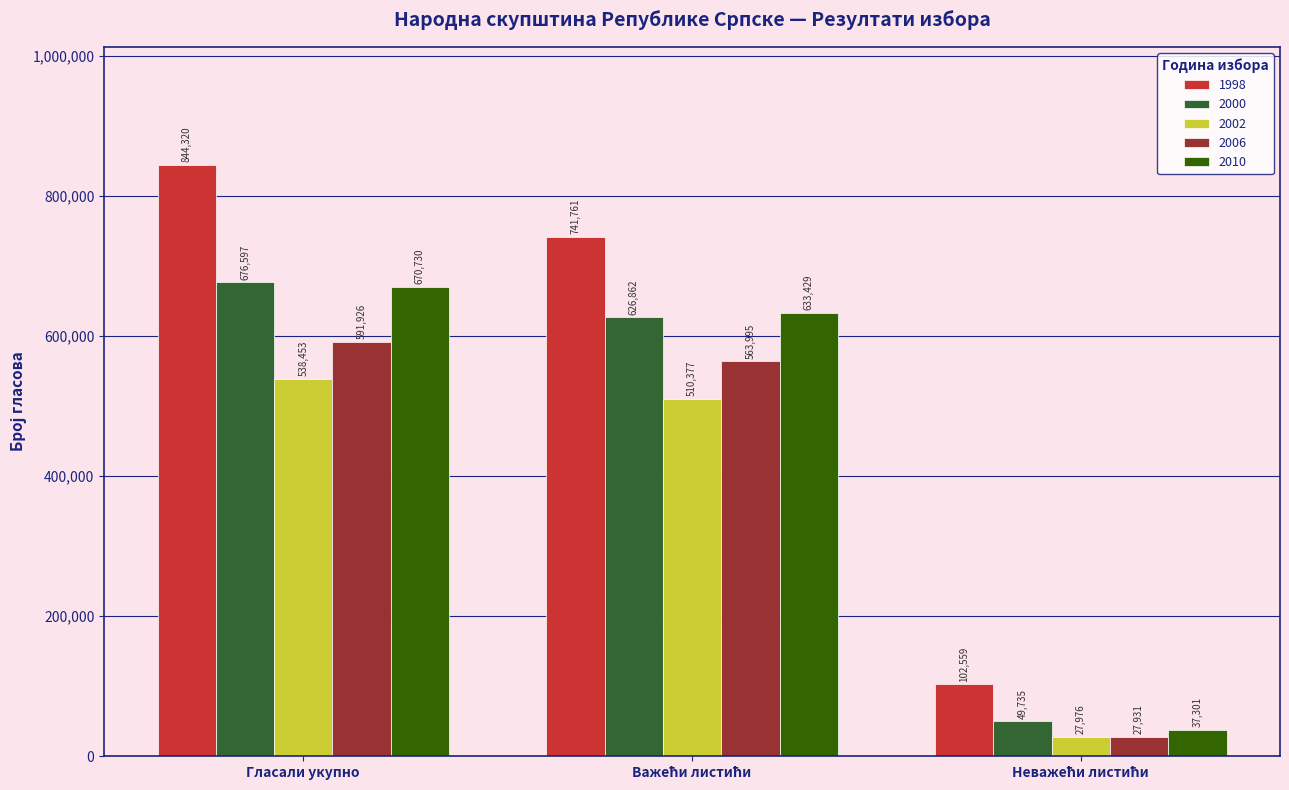

What is the average value of the 1998 series?

562880